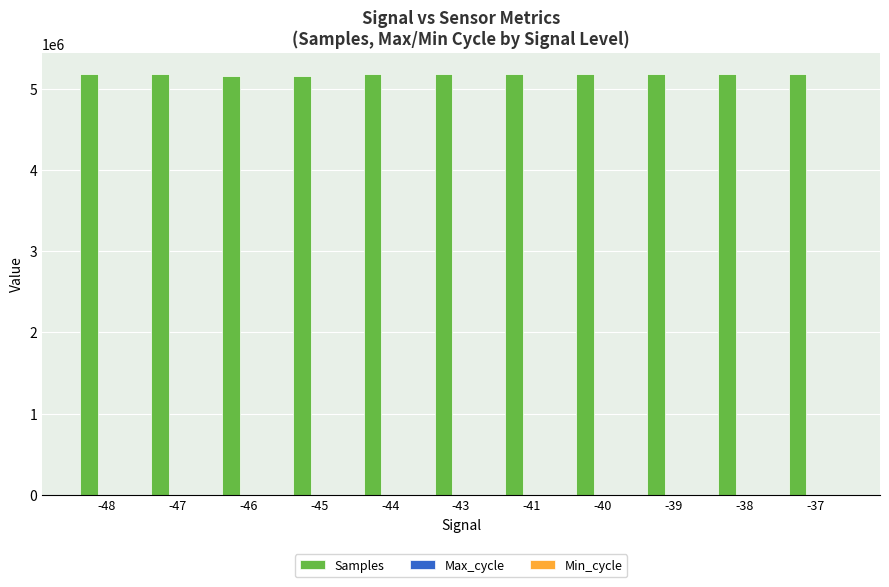

What is the greatest value displayed?

5176117